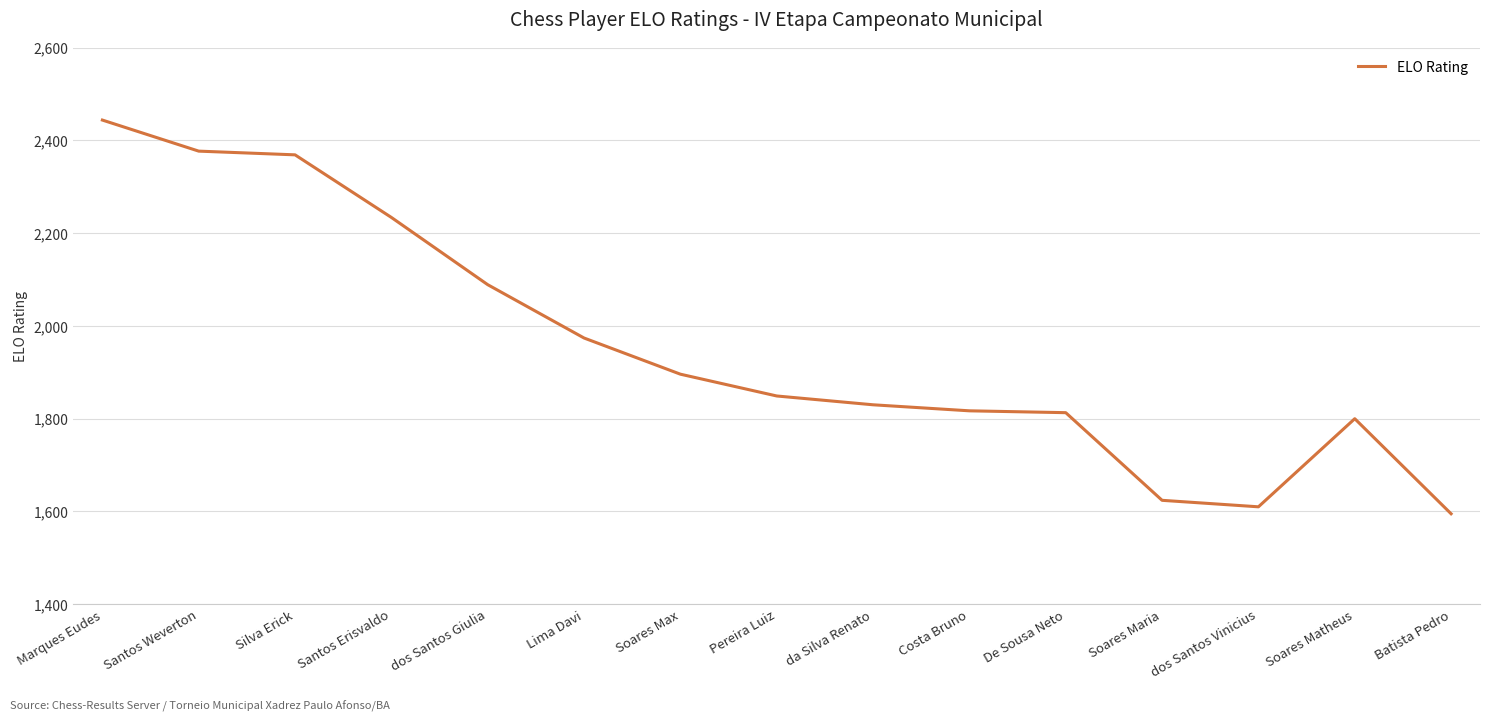

Is it true that the value at Soares Matheus is 1800?

True